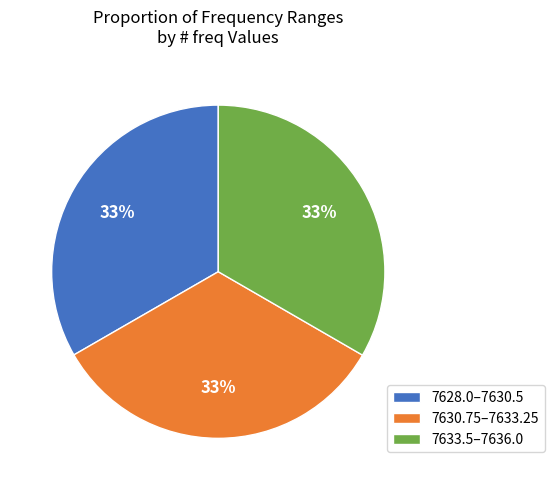

Is there a majority slice in this chart?

No